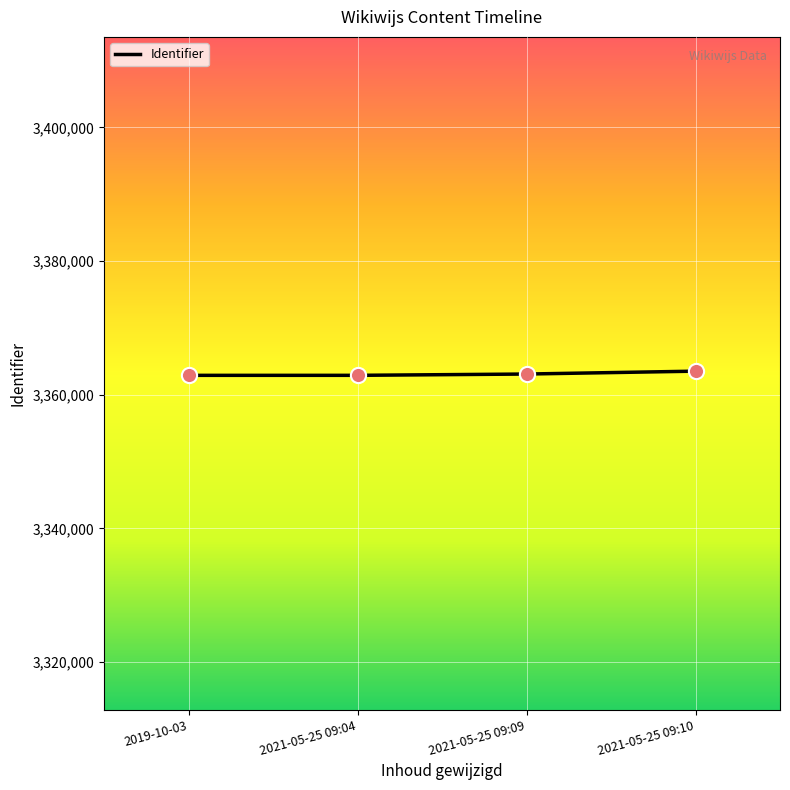

Approximately how many times larger is the value at 2021-05-25 09:10 compared to 2021-05-25 09:04?

1.0